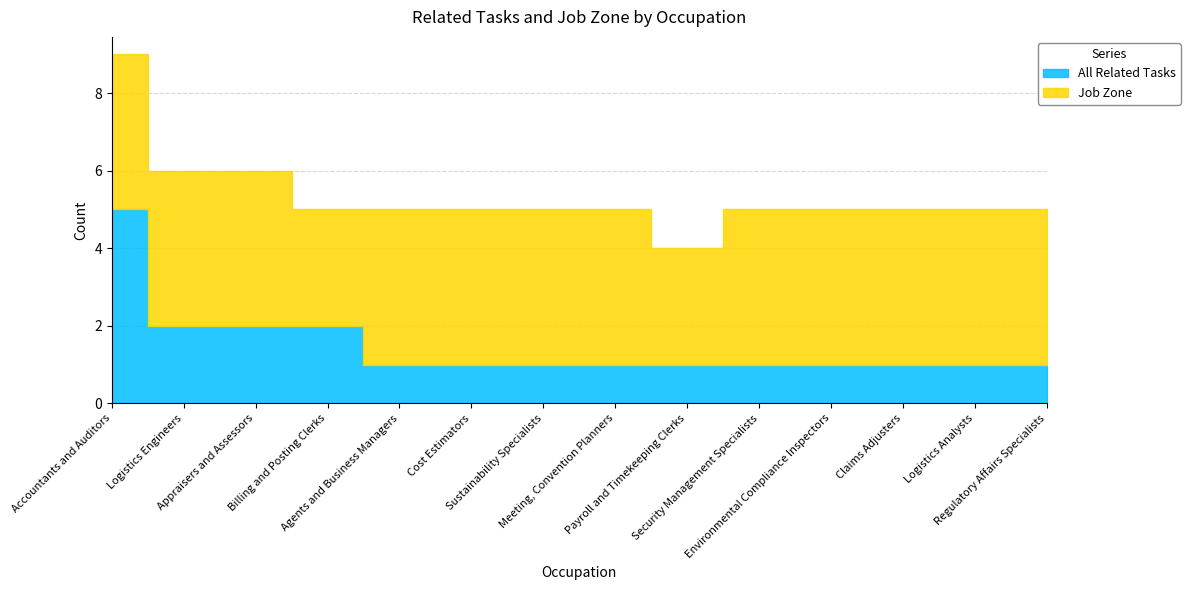

How many interior local valleys does the Job Zone series have?

2